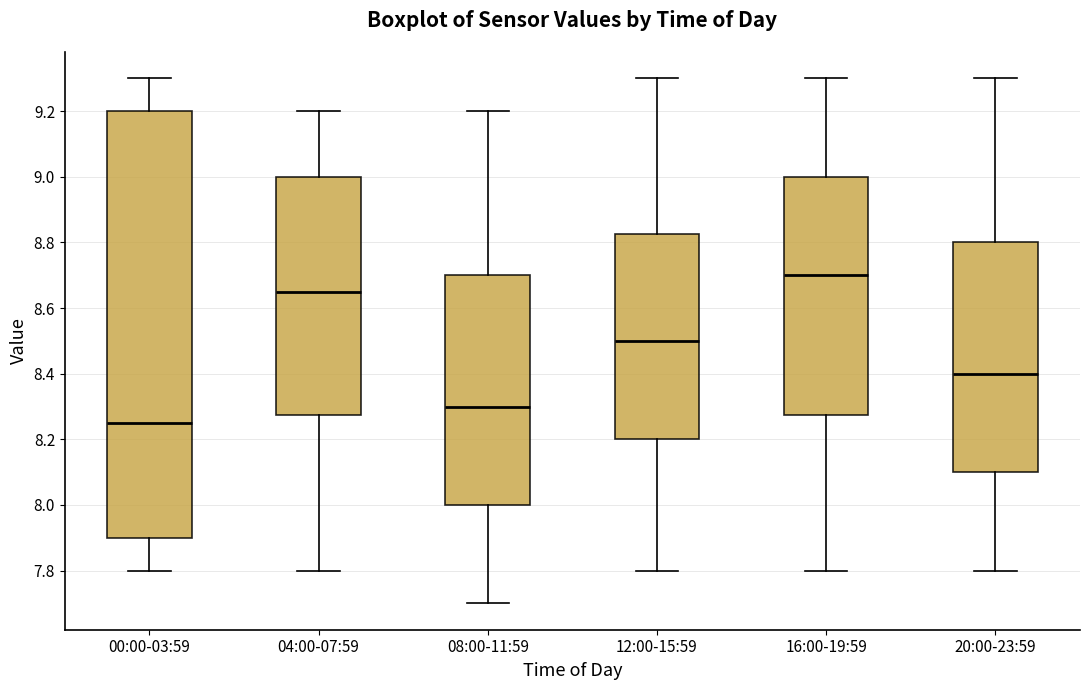

Which box's median line is the highest?

16:00-19:59